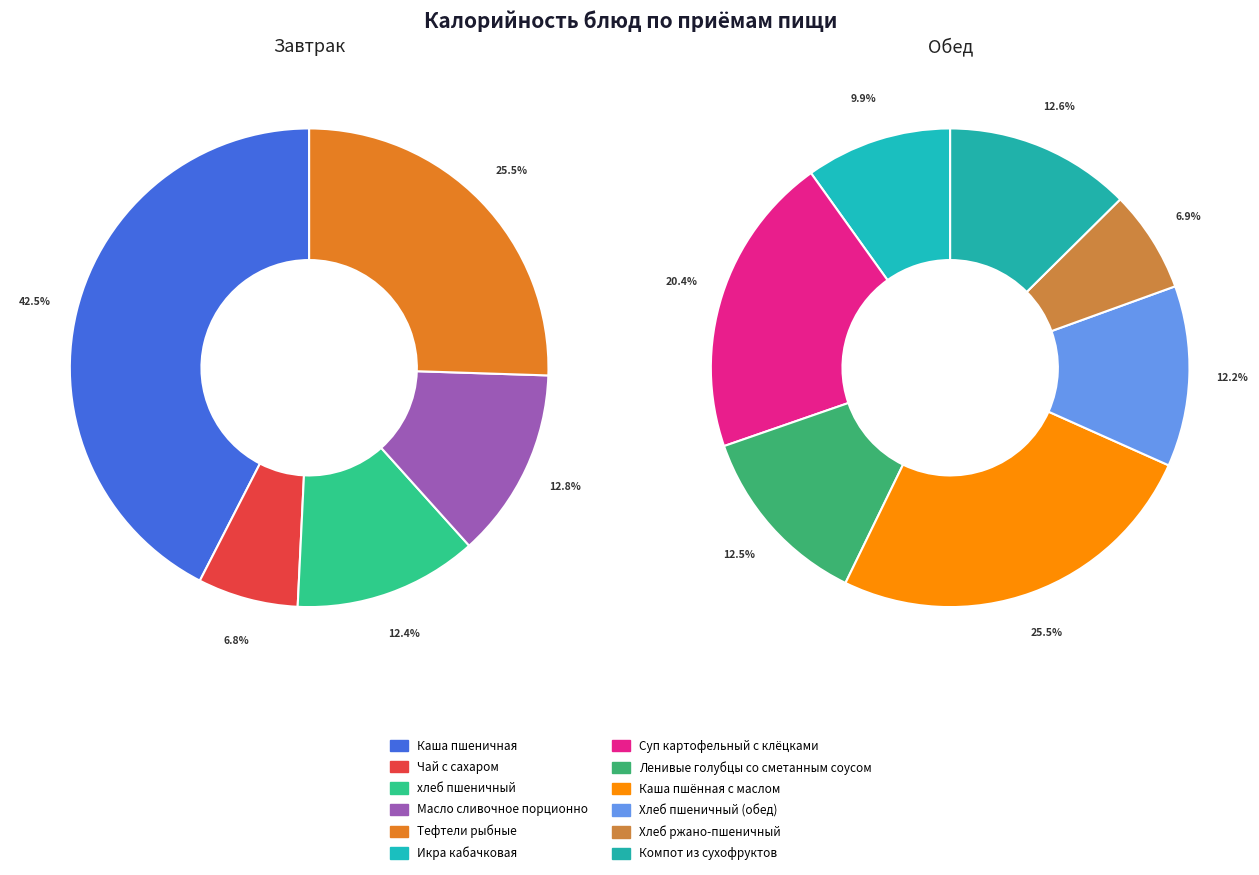

Is Хлеб пшеничный (обед) the majority of the pie?

No